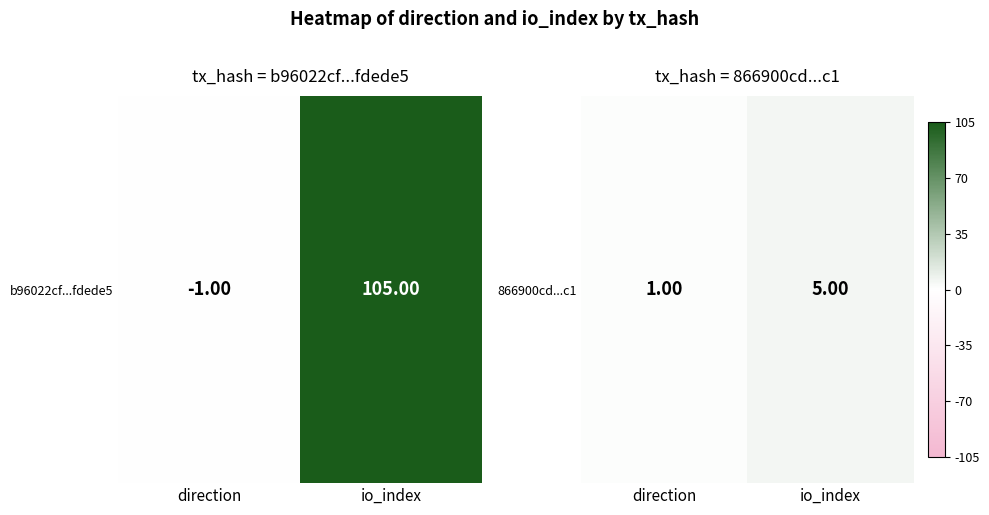

Reading left to right, list all the values displayed in this chart.

direction=1	io_index=5